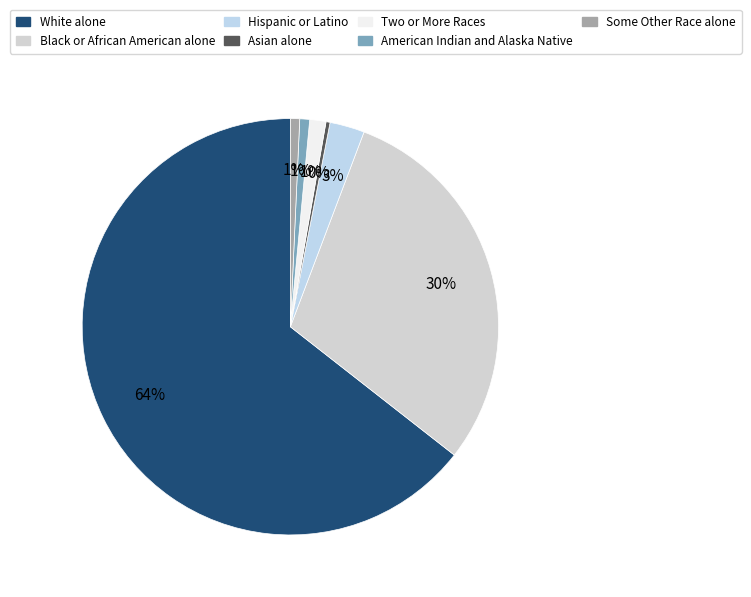

To the nearest percent, what is the combined percentage of Hispanic or Latino and Asian alone?

3%